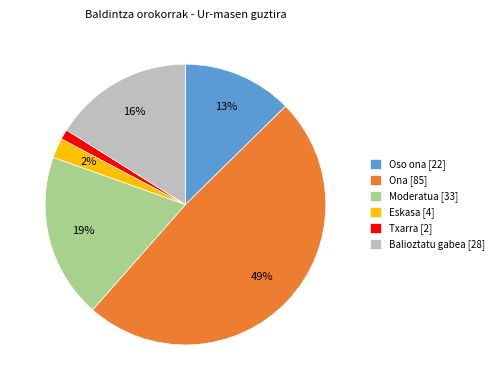

To the nearest percent, what portion does Oso ona represent?

13%